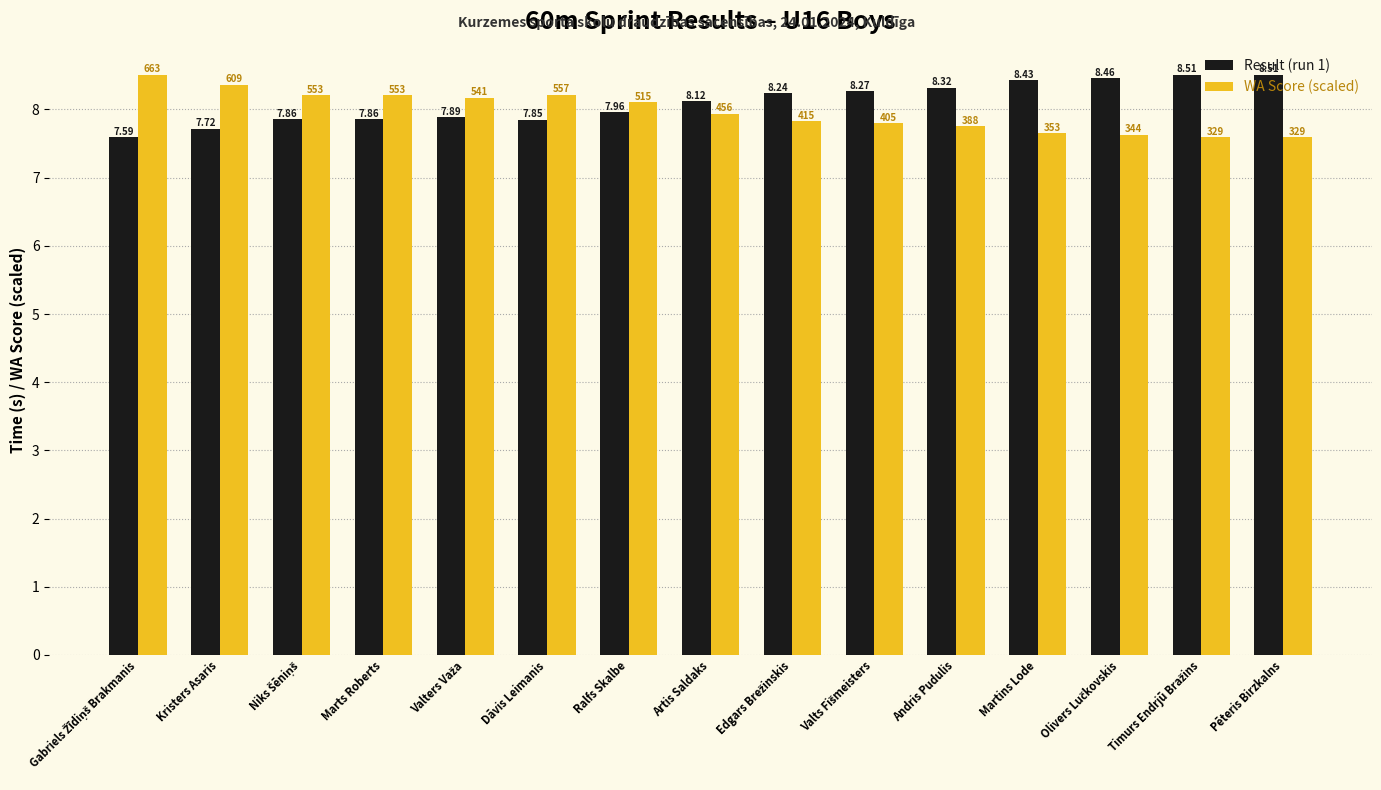

At which label does Result (run 1) first exceed 8?

Artis Saldaks